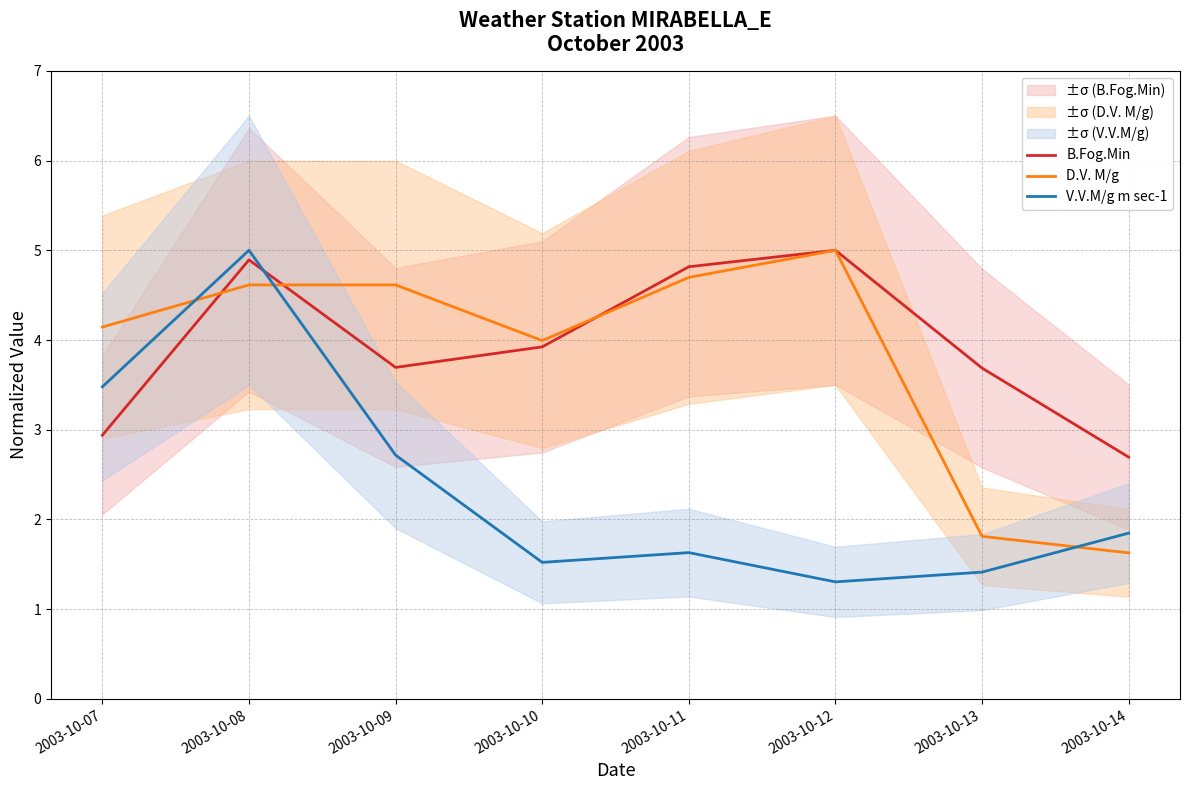

Does the chart display data point markers on the line(s)?

No